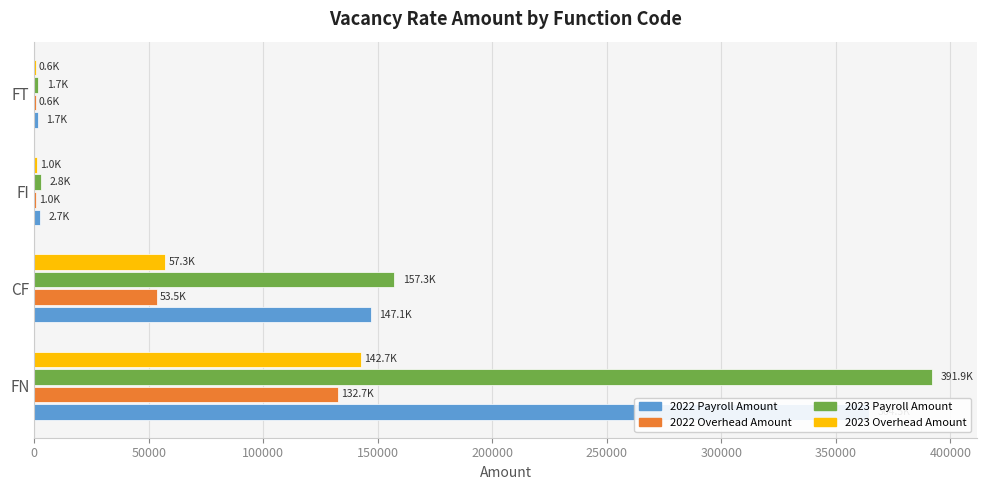

Reading right to left, list all the values displayed in this chart.

2022 Payroll Amount: 1672.3	2704.0	147057.2	364480.8
2022 Overhead Amount: 608.7	984.3	53528.8	132671.0
2023 Payroll Amount: 1748.5	2816.8	157304.7	391923.4
2023 Overhead Amount: 636.5	1025.3	57258.9	142660.1